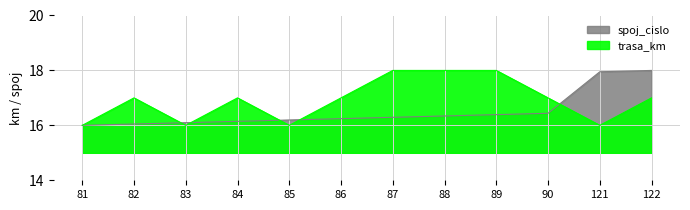

What is the value of the spoj_cislo point at the 4th from the left?

16.1